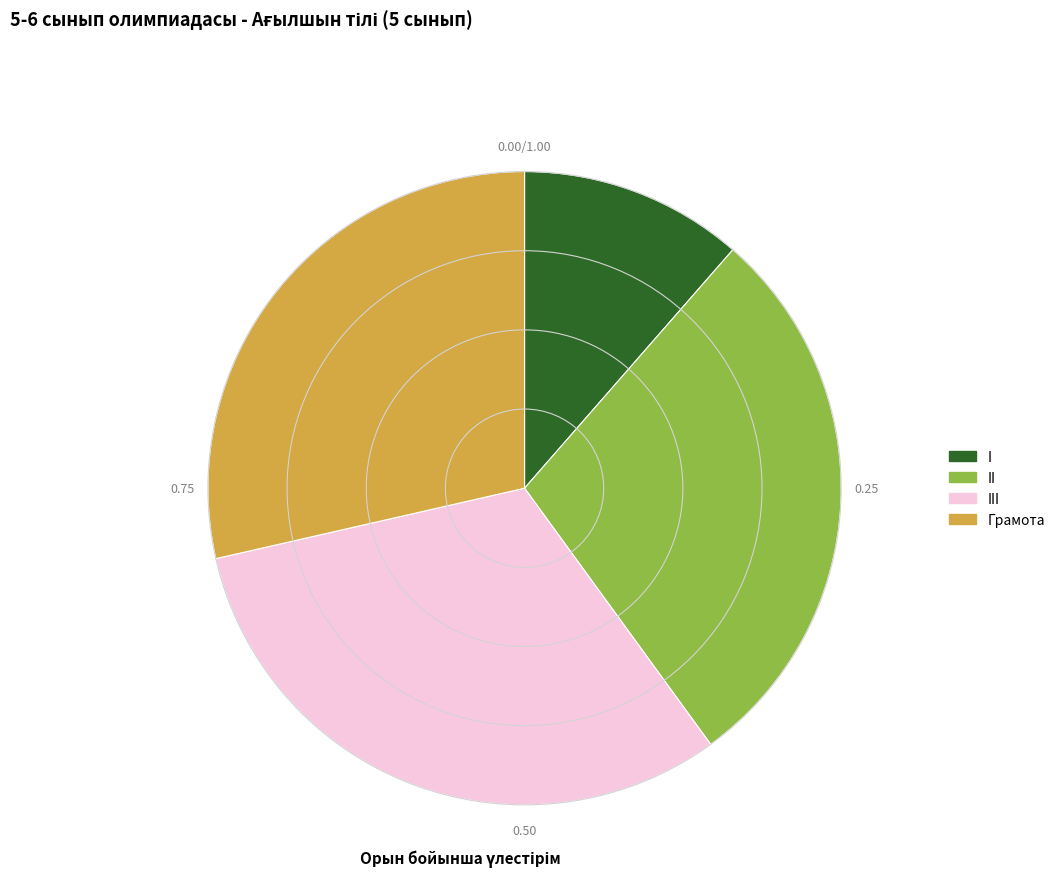

Which has a higher value, I or III?

III